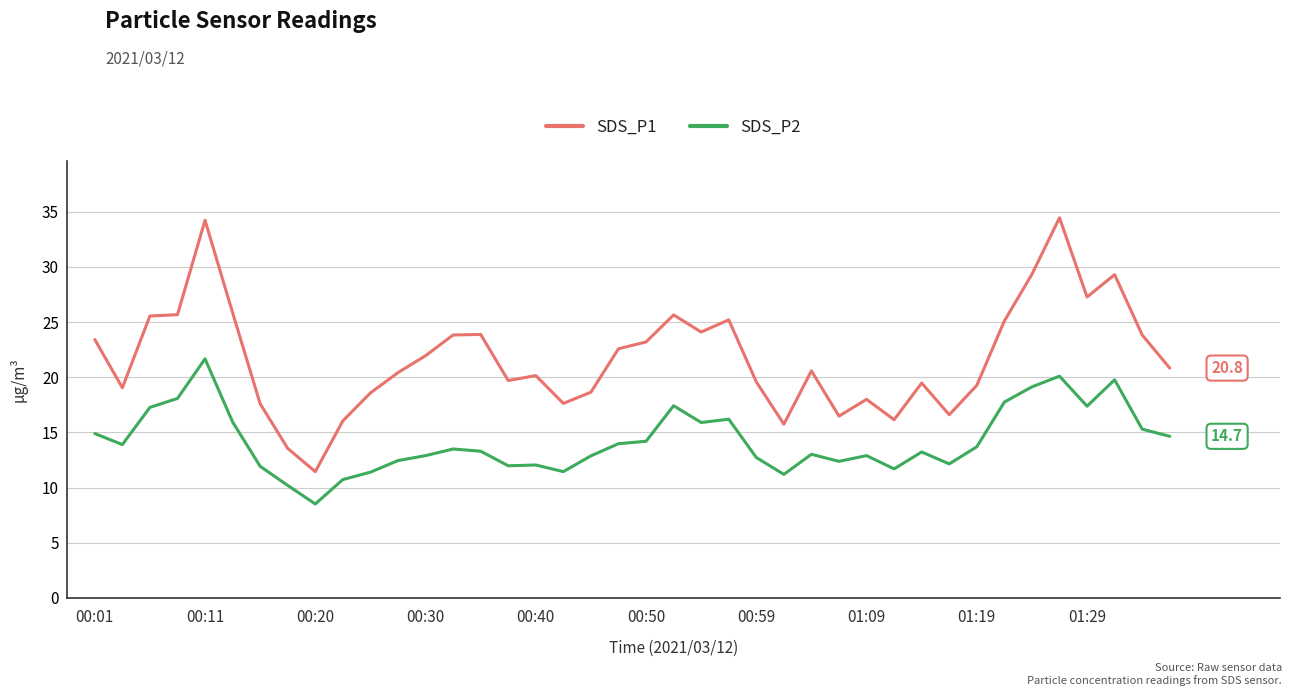

Rank the series by their maximum value, from highest to lowest.

SDS_P1, SDS_P2